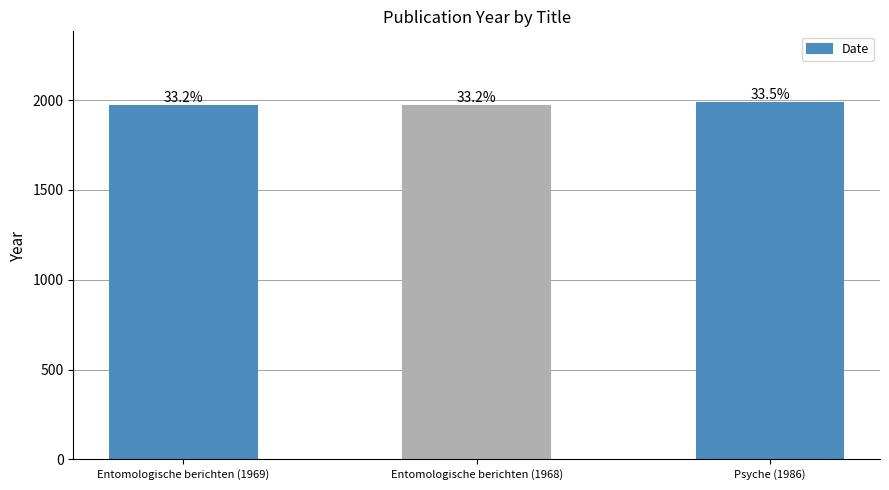

How many bars are there in total?

3